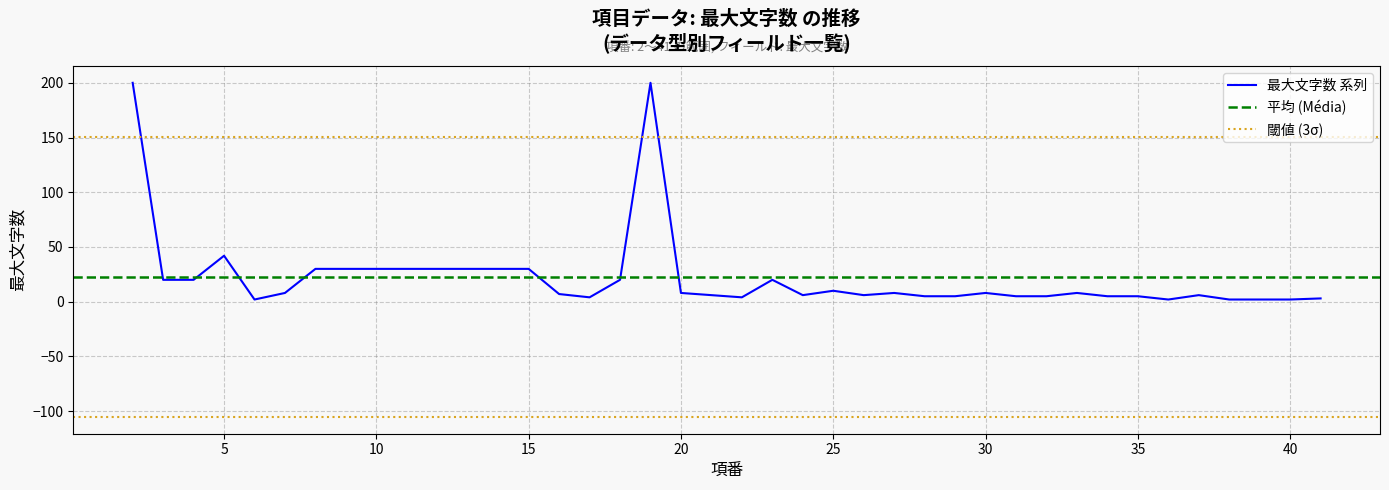

How many points are higher than both their immediate neighbors (excluding endpoints)?

8